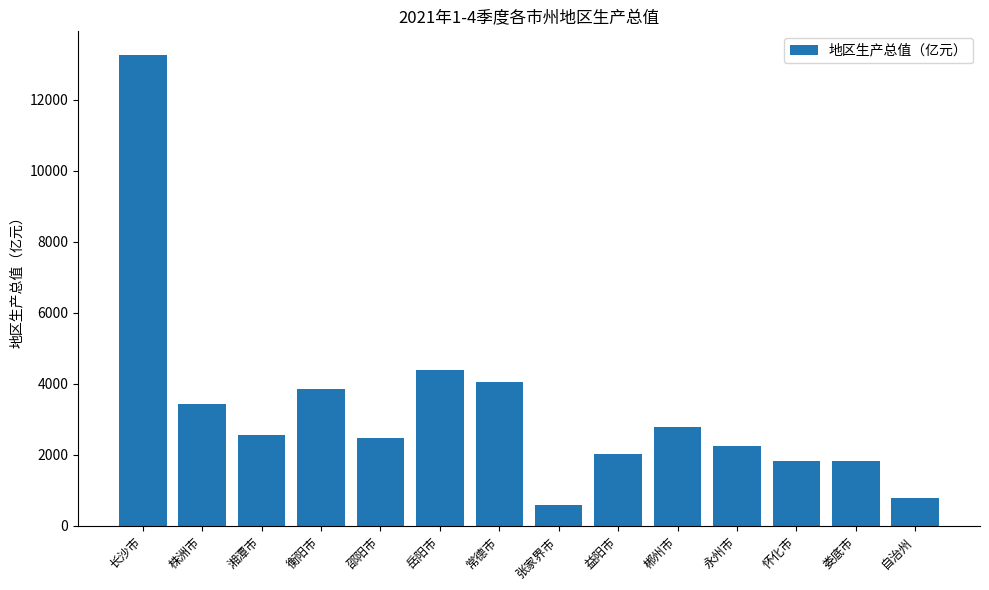

What is the difference between the maximum and minimum values?

12690.4